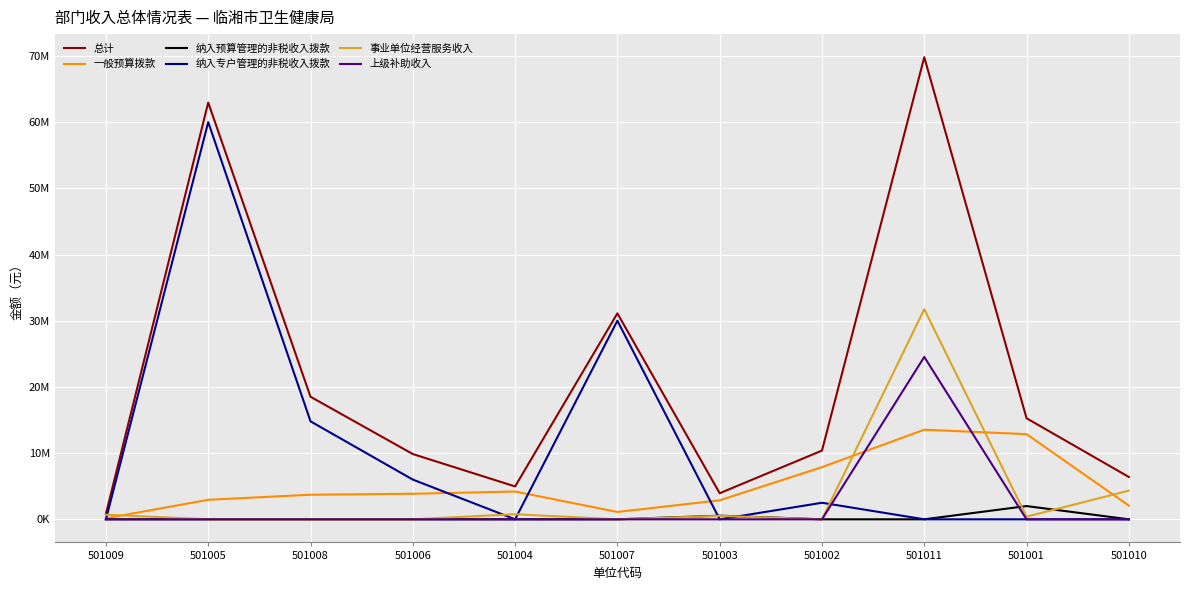

True or false: 总计 and 一般预算拨款 intersect in this chart.

False